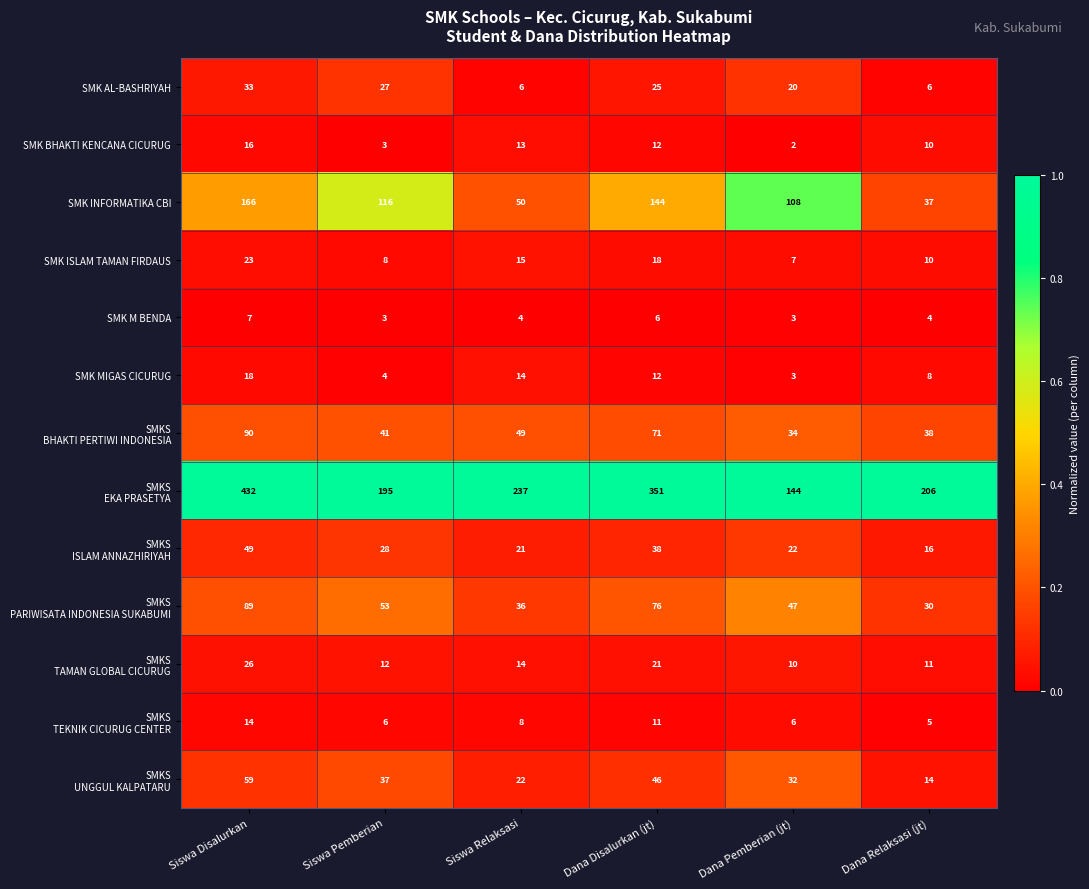

What is the spread (max minus min) of values at Dana Pemberian (jt)?

142